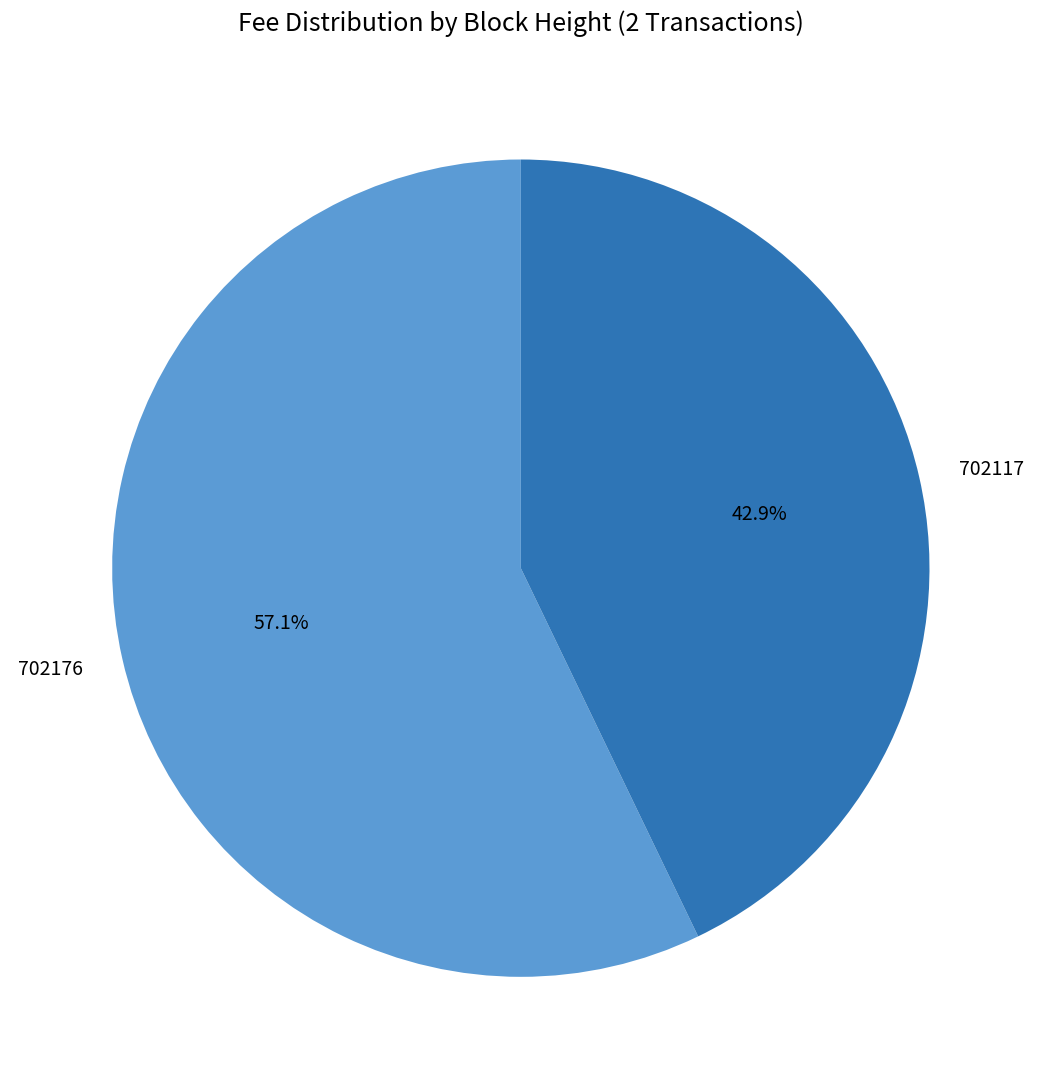

The 702176 slice represents 57% of the pie. True or false?

True